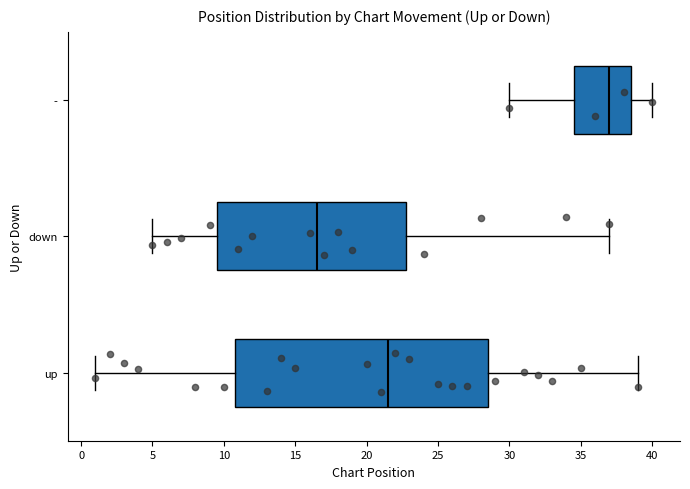

Reading bottom to top, transcribe this box plot: for each box, give where its median line is, the range the box spans, and where its two whiskers end, as read against the x-axis. The values are not printed on the chart, so give them approximately, as read against the axis.

up: median 21.5, box 11.0 to 28.5, whiskers 1.0 to 39.0
down: median 16.5, box 9.5 to 23.0, whiskers 5.0 to 37.0
-: median 37.0, box 34.5 to 38.5, whiskers 30.0 to 40.0